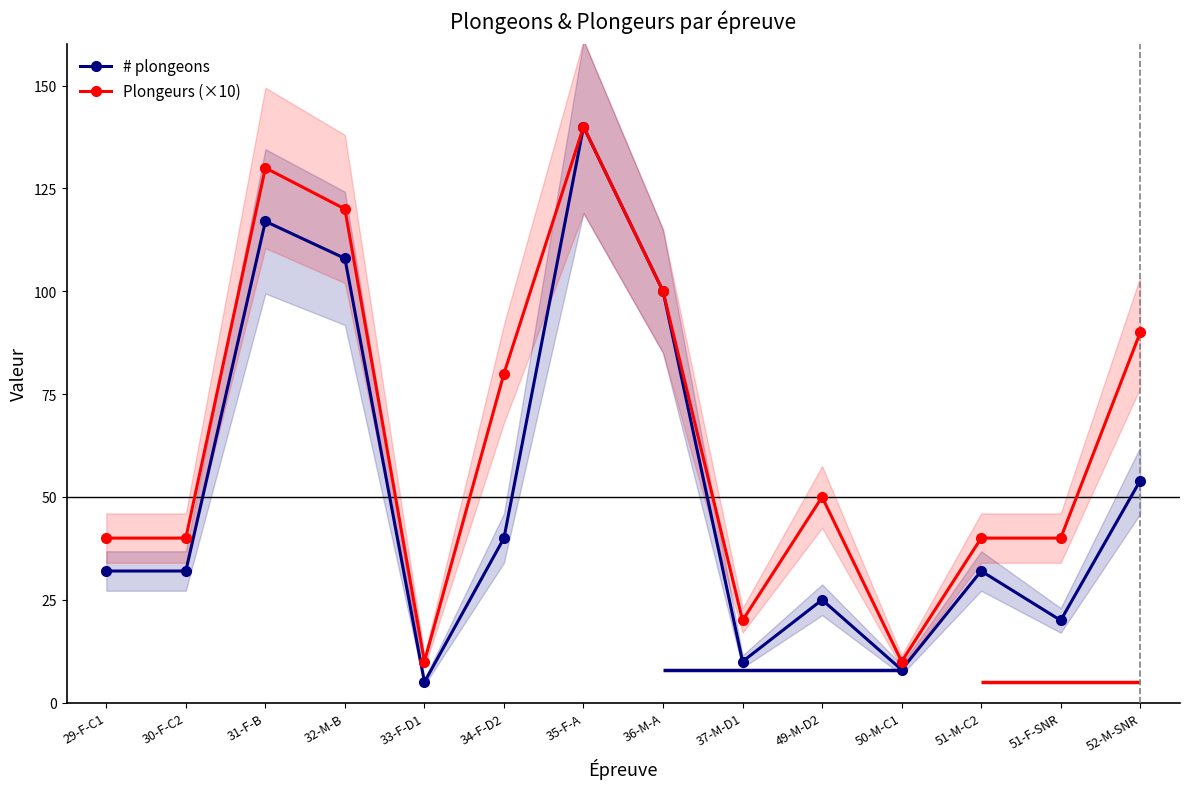

Which series has the largest range (max minus min)?

# plongeons